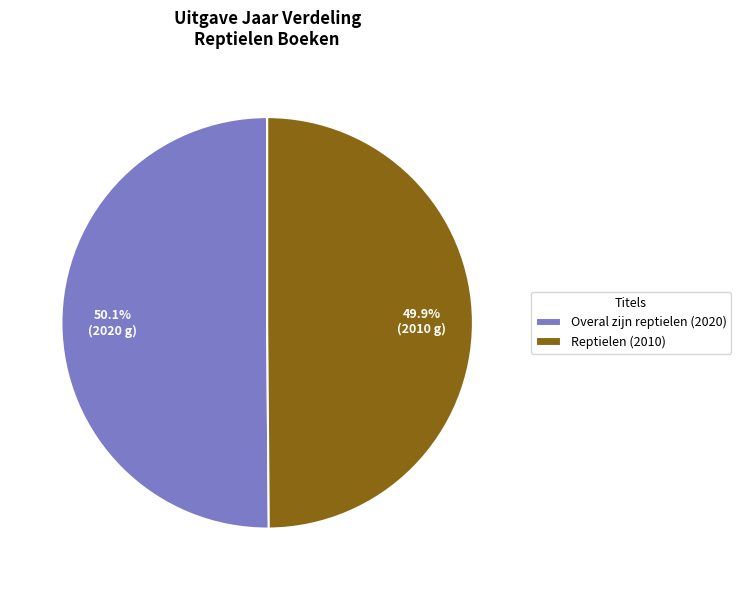

Approximately how many times larger is the value at Overal zijn reptielen compared to Reptielen?

1.0